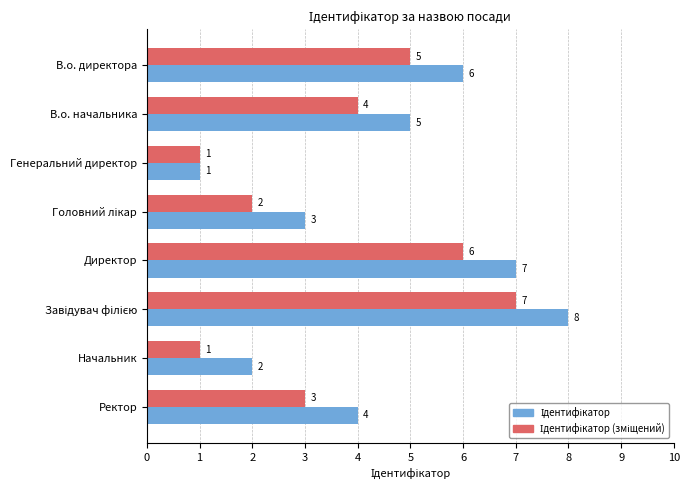

What is the greatest value displayed?

8